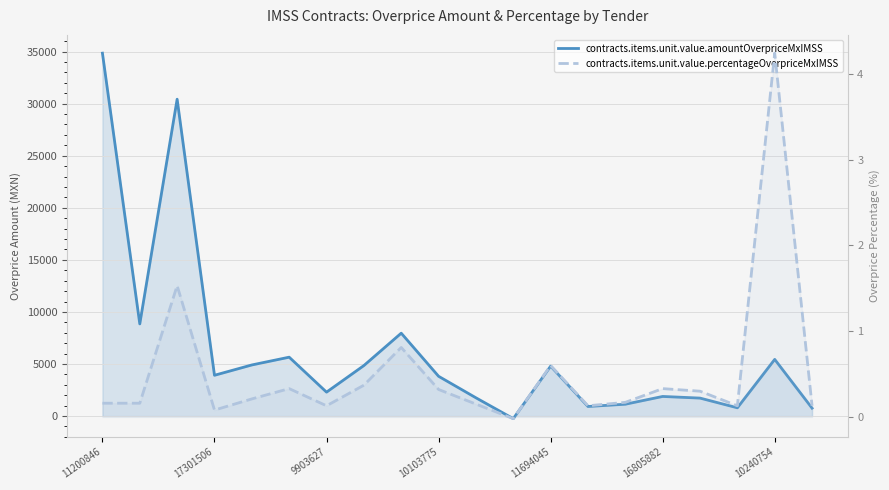

List the series in order of their overall mean, highest first.

contracts.items.unit.value.amountOverpriceMxIMSS, contracts.items.unit.value.percentageOverpriceMxIMSS